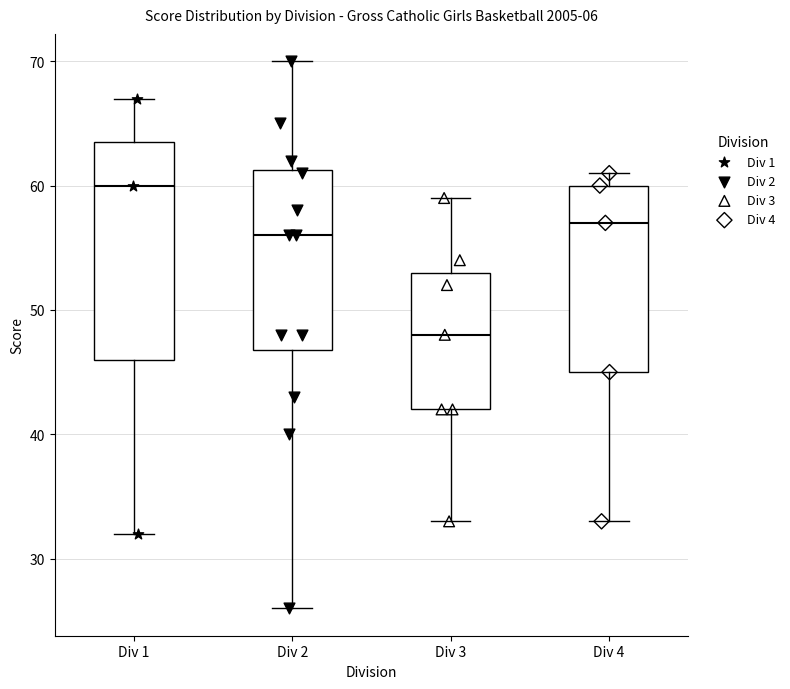

Reading left to right, transcribe this box plot: for each box, give where its median line is, the range the box spans, and where its two whiskers end, as read against the y-axis. The values are not printed on the chart, so give them approximately, as read against the axis.

Div 1: median 60, box 46 to 64, whiskers 32 to 67
Div 2: median 56, box 47 to 61, whiskers 26 to 70
Div 3: median 48, box 42 to 53, whiskers 33 to 59
Div 4: median 57, box 45 to 60, whiskers 33 to 61